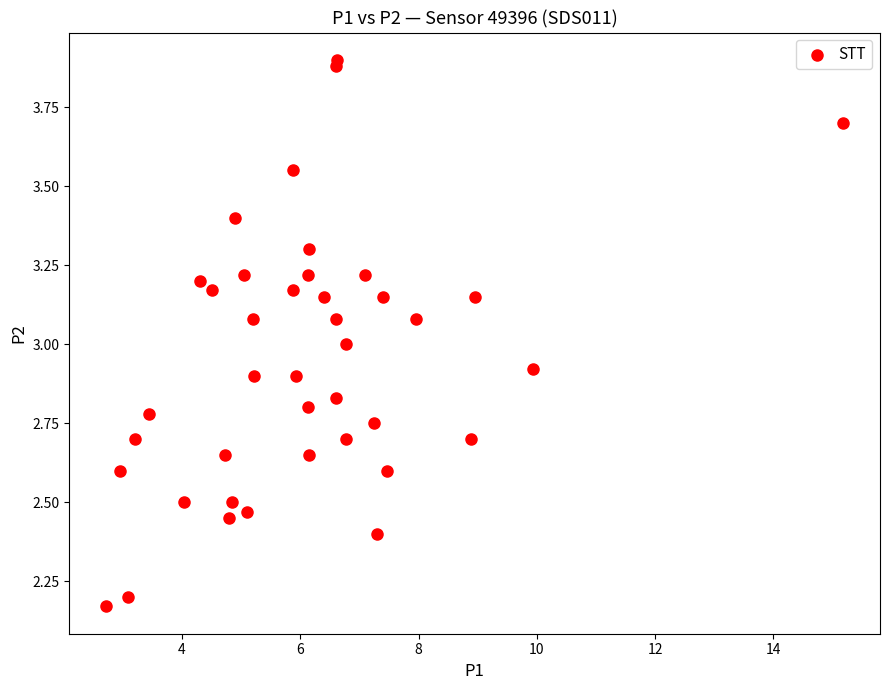

What is the range of X values (max minus min)?

12.5